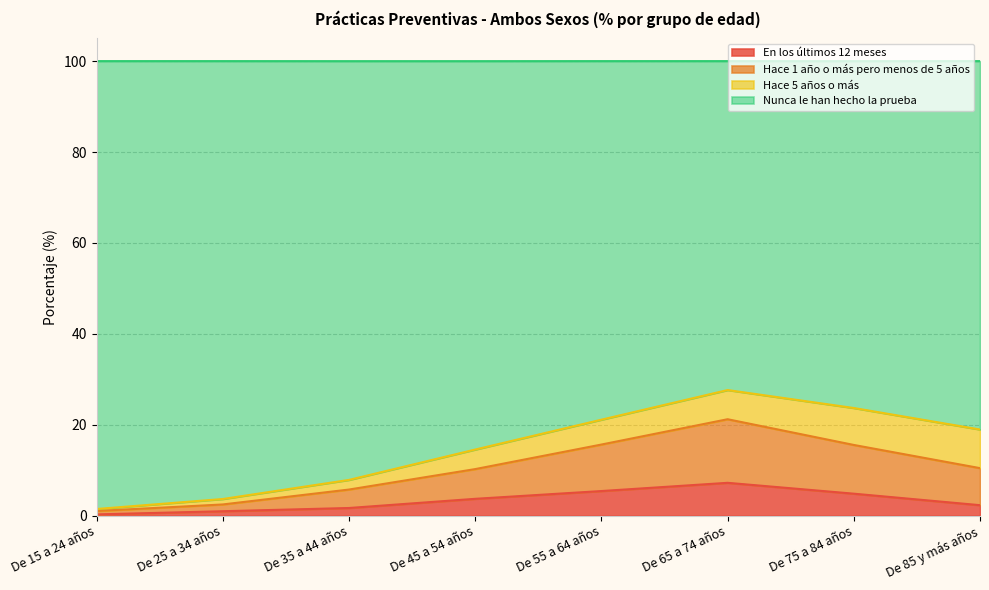

What is the total value across all series at De 55 a 64 años?

100.0